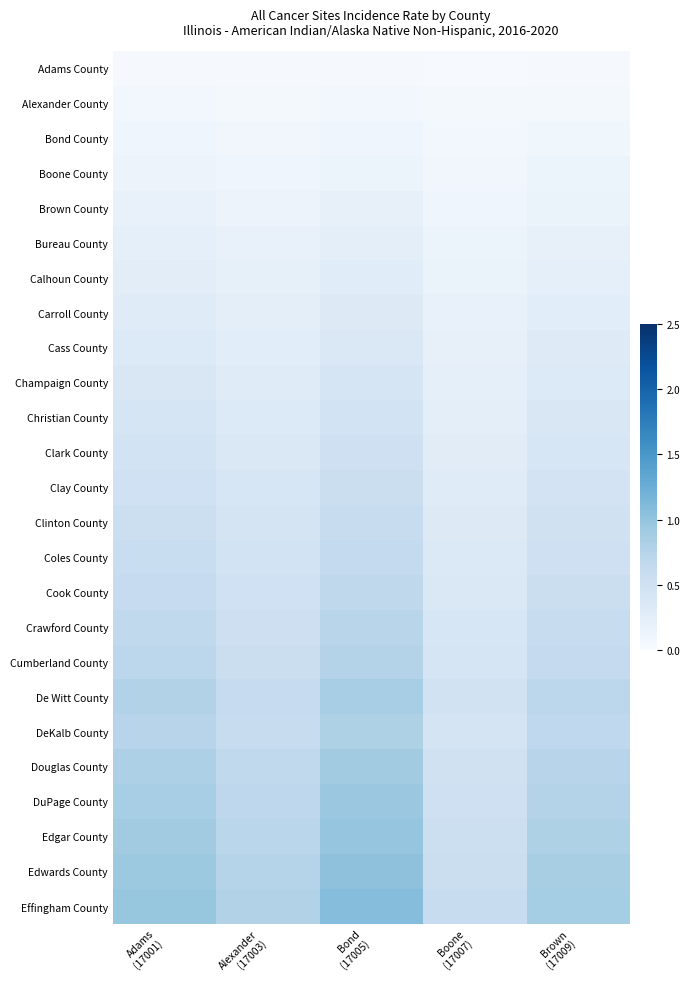

At how many categories does at least one series exceed 1?

1